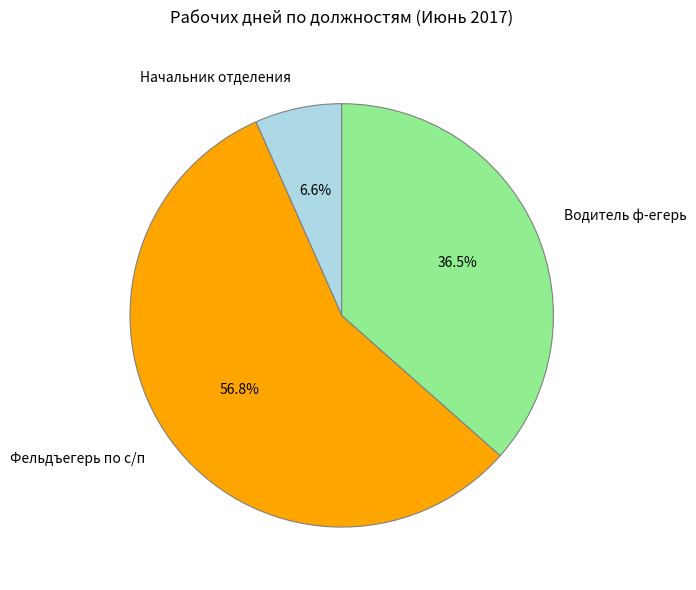

What is the ratio of the value at Фельдъегерь по с/п to the value at Водитель ф-егерь?

1.6